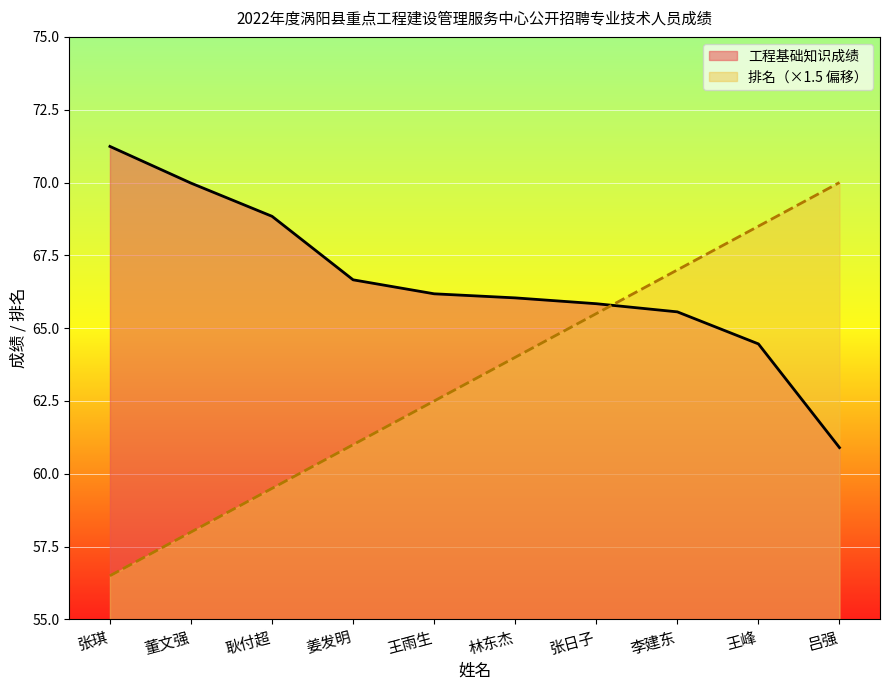

List the series in order of their peak value, lowest first.

排名（×1.5 偏移）, 工程基础知识成绩